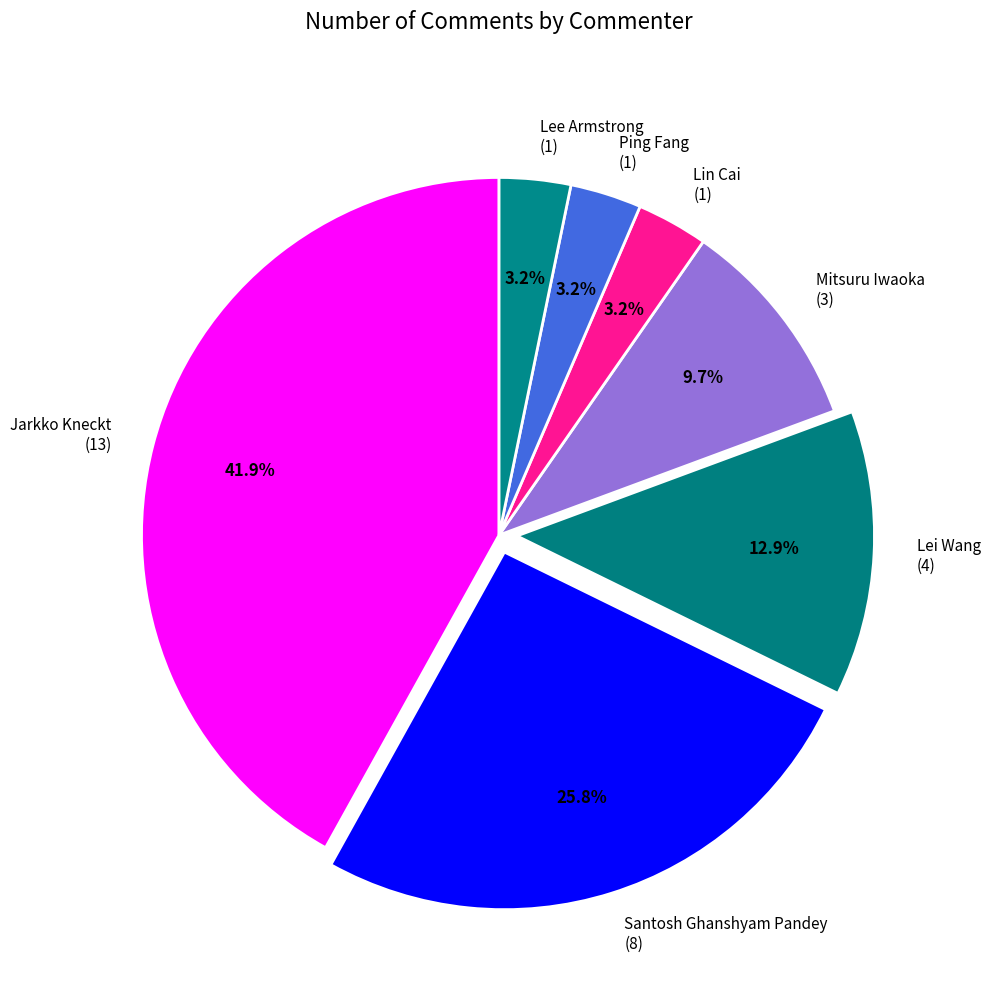

Which has a higher value, Lei Wang or Mitsuru Iwaoka?

Lei Wang